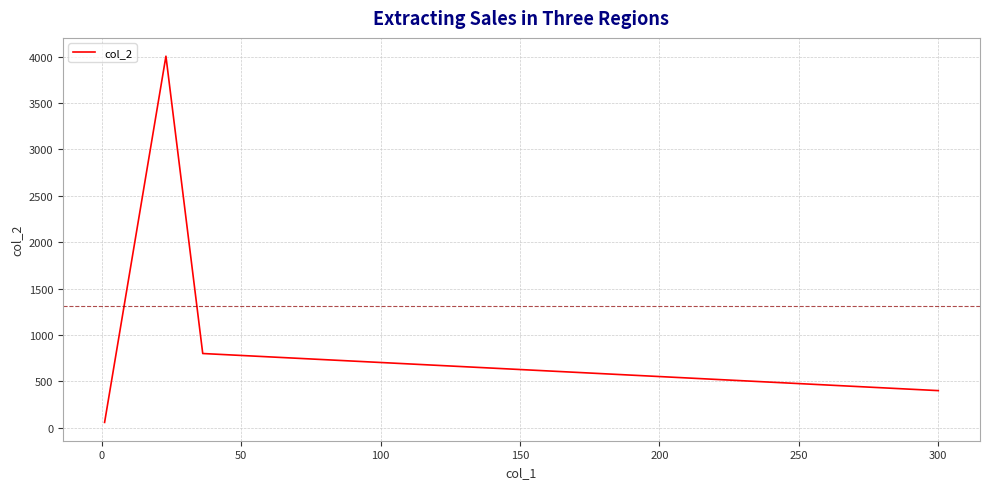

What is the maximum value shown in the chart?

4005.0